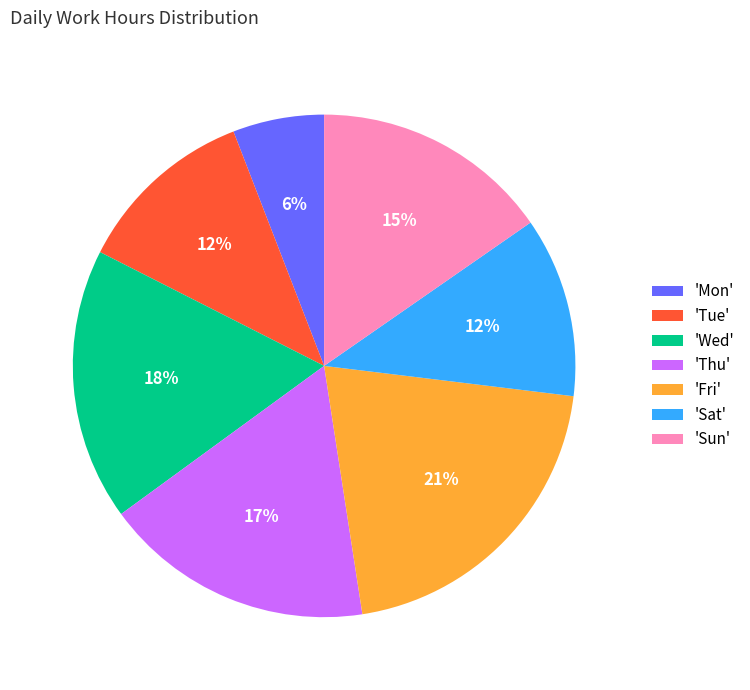

Approximately how many times larger is the value at 'Tue' compared to 'Wed'?

0.7